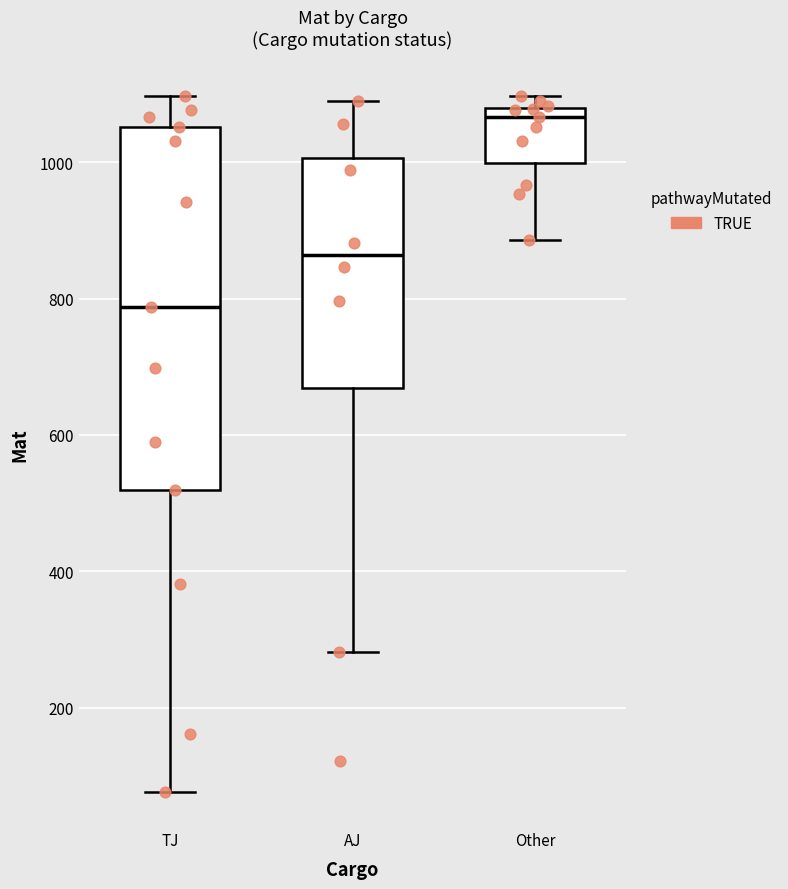

Which box is the tallest, from its lower edge to its upper edge?

TJ